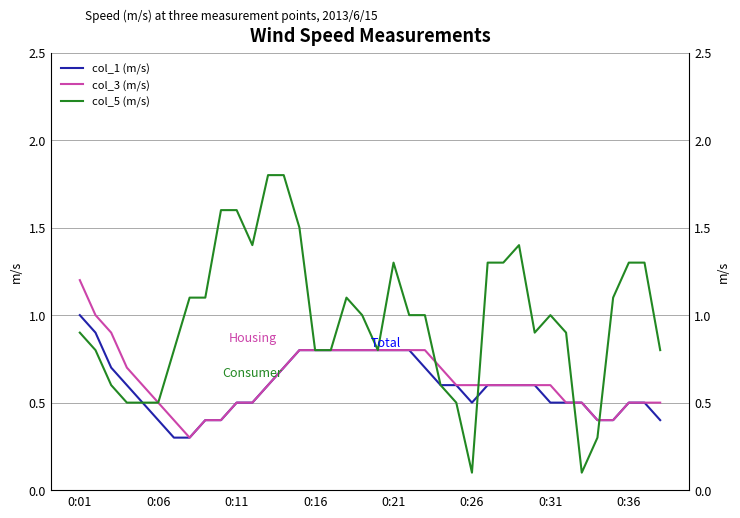

Rank the series at 16 from highest to lowest value.

col_1 (m/s), col_3 (m/s), col_5 (m/s)